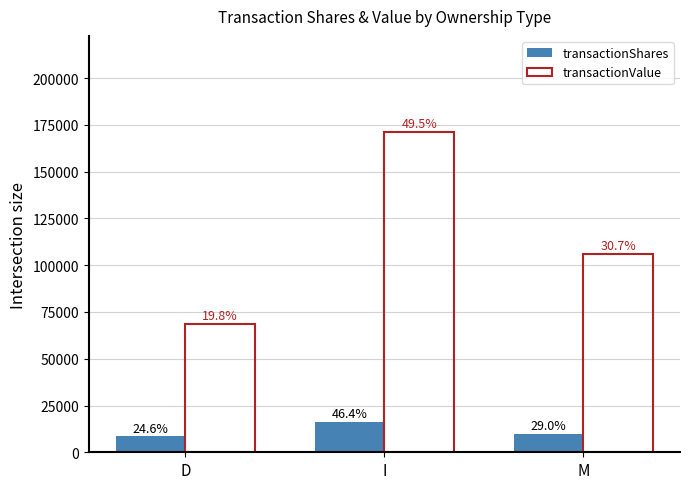

Reading left to right, transcribe all the data shown in this chart.

transactionShares: 8500	16001	10000
transactionValue: 68397	171243	106200